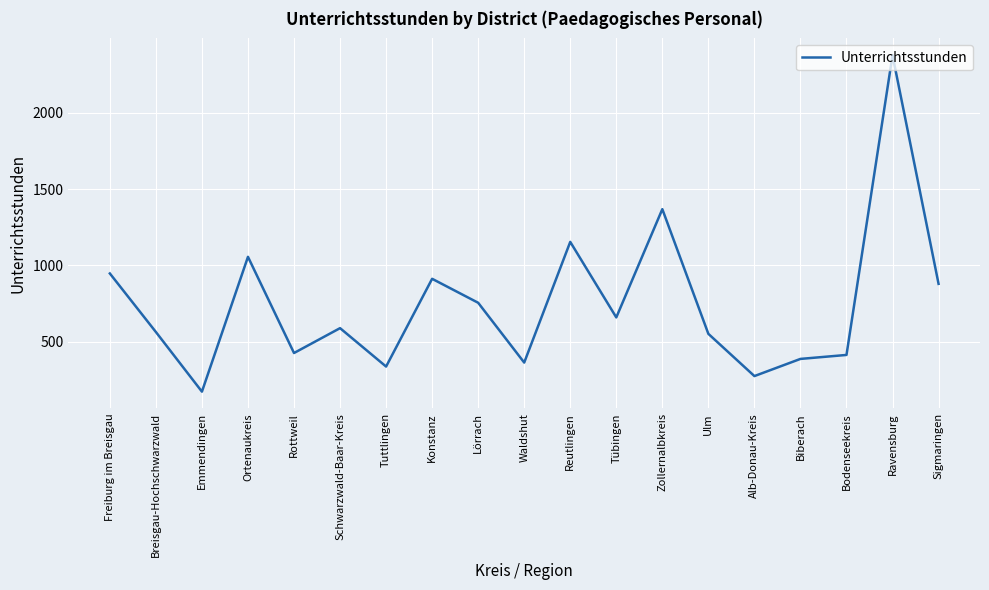

True or false: the data shows 587.1 at Zollernalbkreis.

False